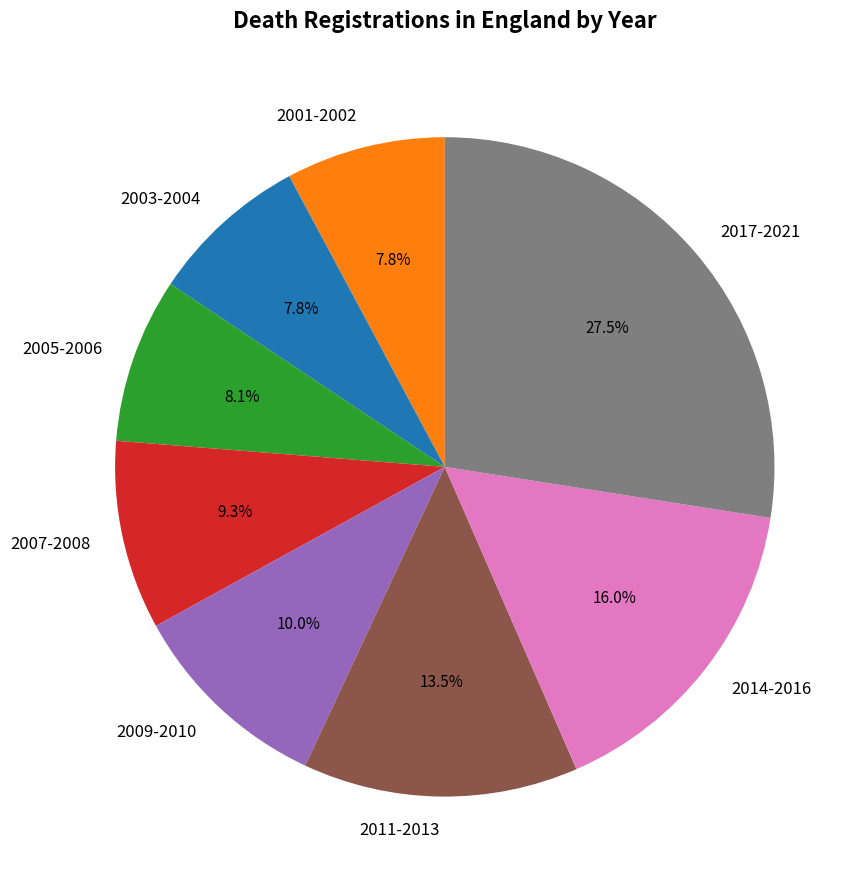

Combined, do 2011-2013 and 2005-2006 account for over 50%?

No